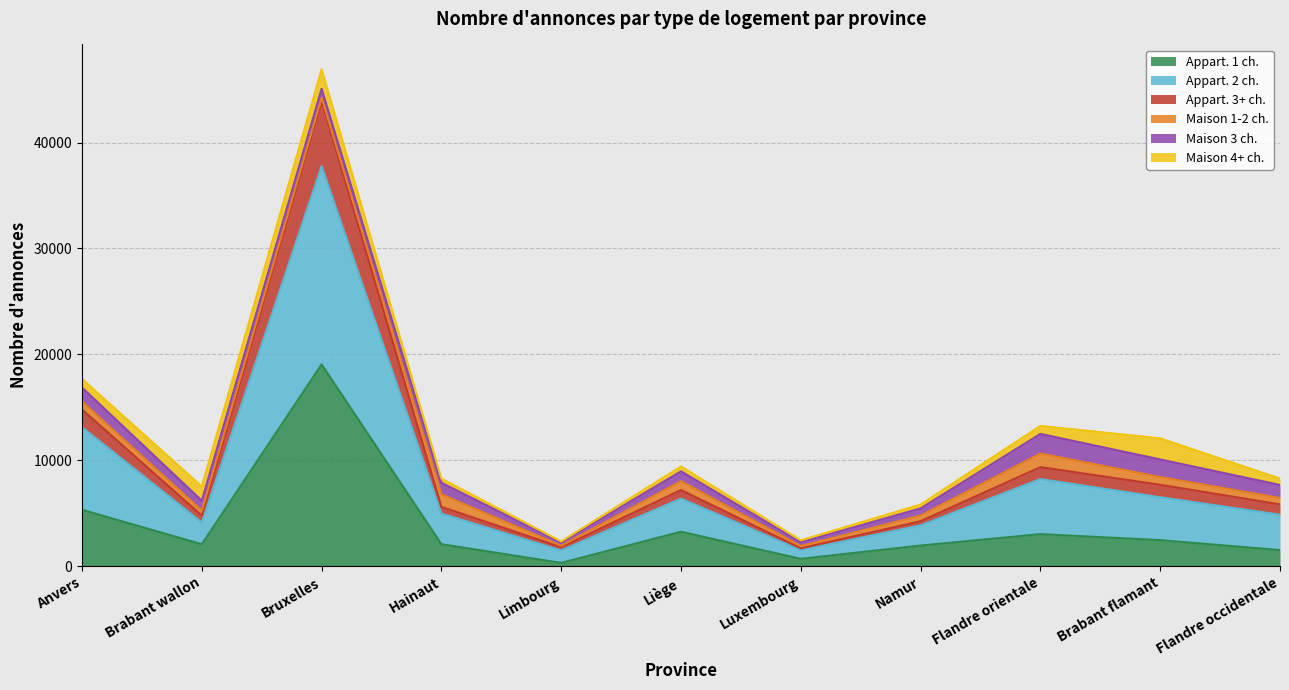

What is the label of the 6th point from the left?

Liège